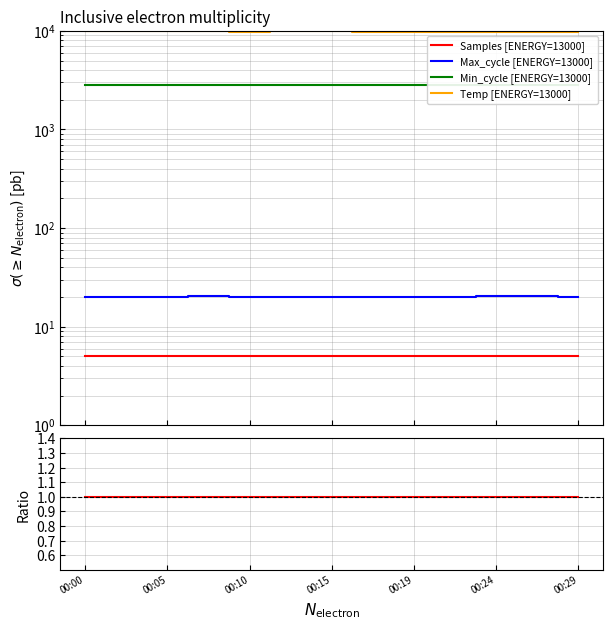

What is the spread (max minus min) of values at 00:29?

9794.9